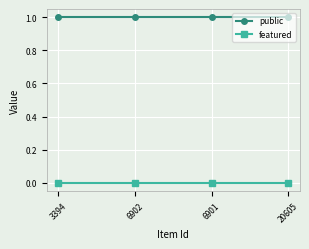

True or false: public and featured intersect in this chart.

False